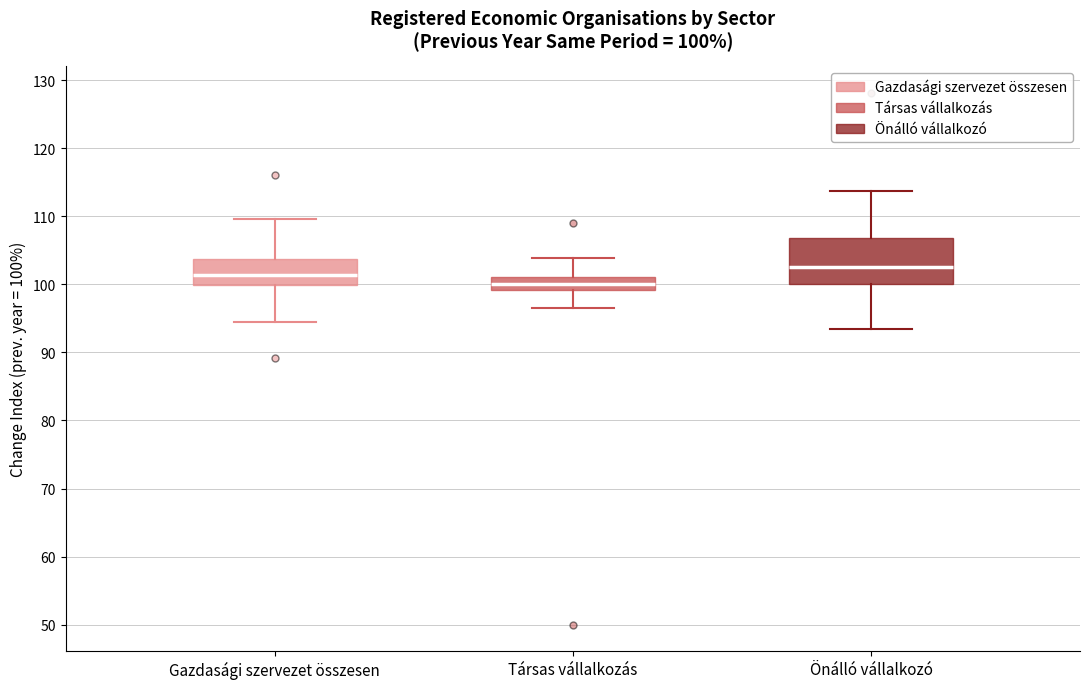

Which box has the highest median line?

Önálló vállalkozó